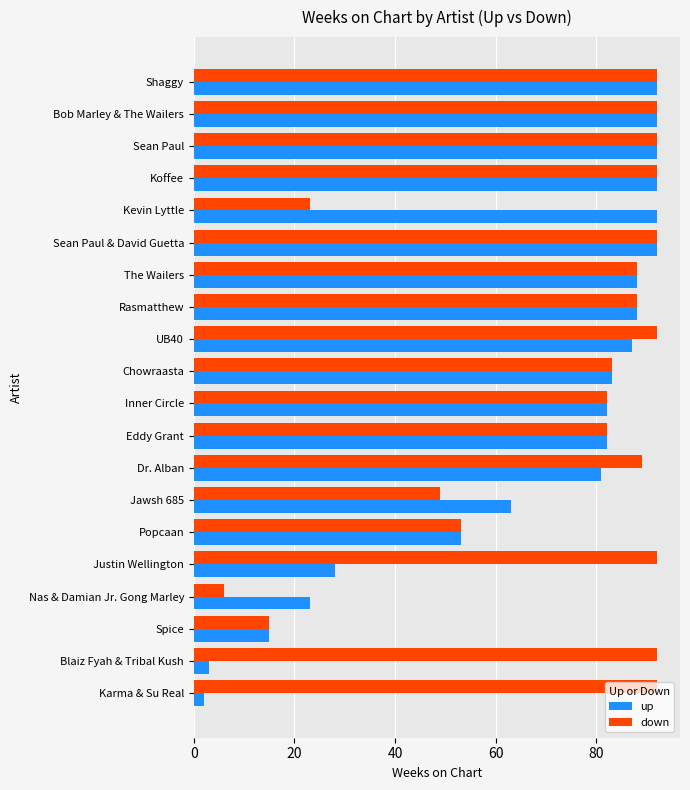

Which series has the largest total across all categories?

down